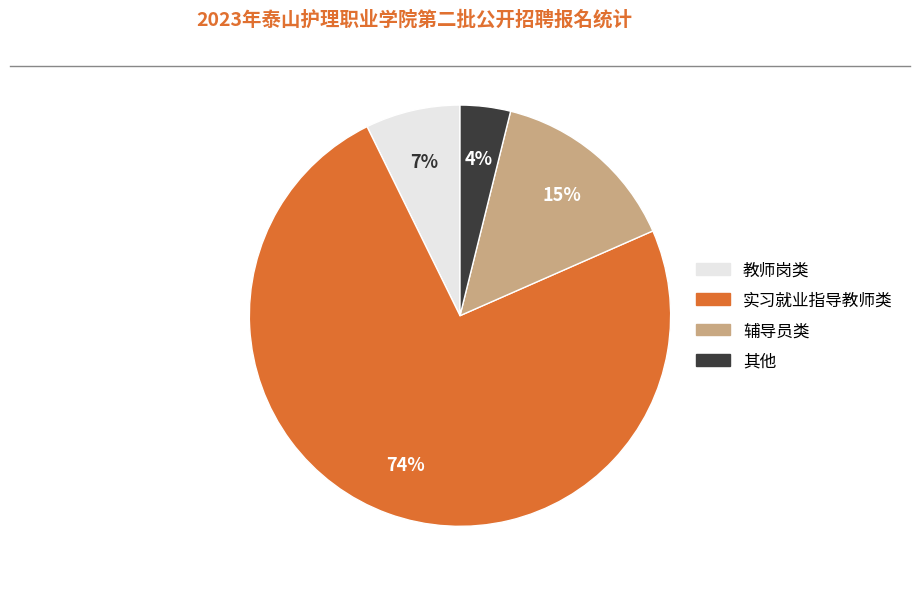

To the nearest percent, what is the difference between the largest and smallest slice percentages?

70%